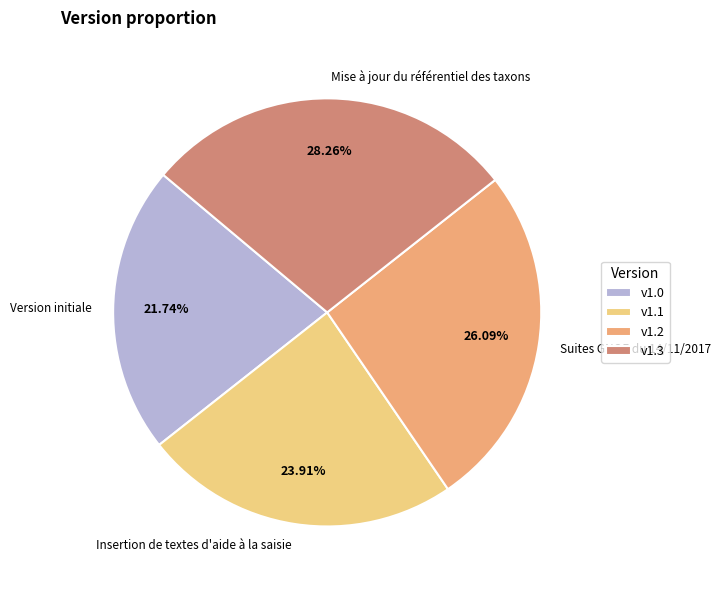

The Mise à jour du référentiel des taxons slice represents 15% of the pie. True or false?

False